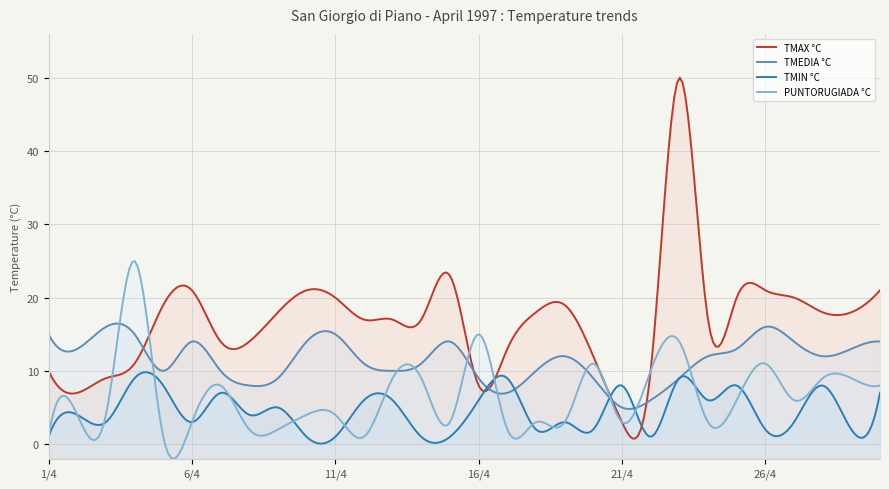

Is the value of TMEDIA °C at 9/4 greater than the value of TMIN °C at 15/4?

Yes